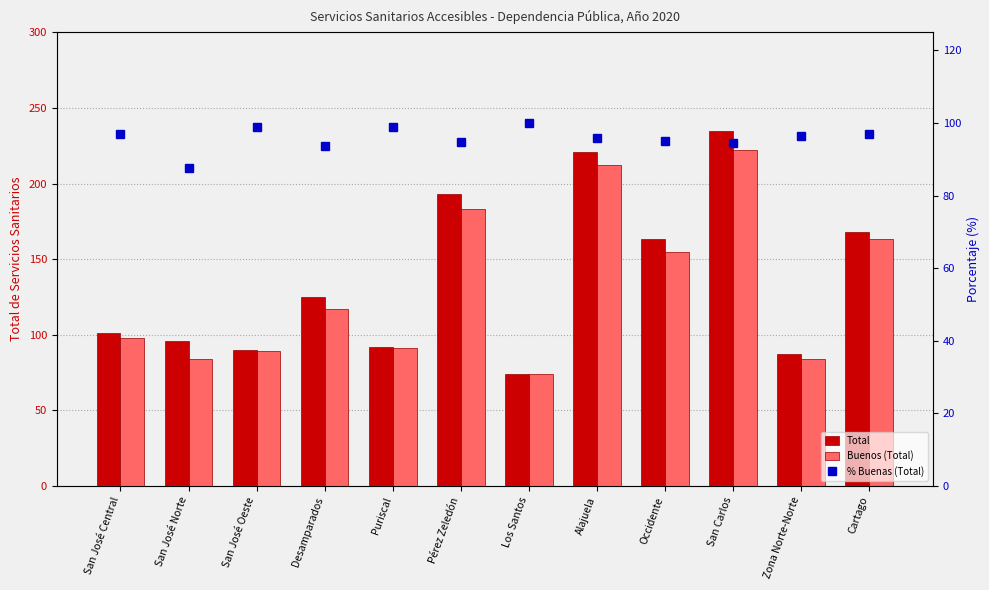

What is the label of the 7th bar from the left?

Los Santos